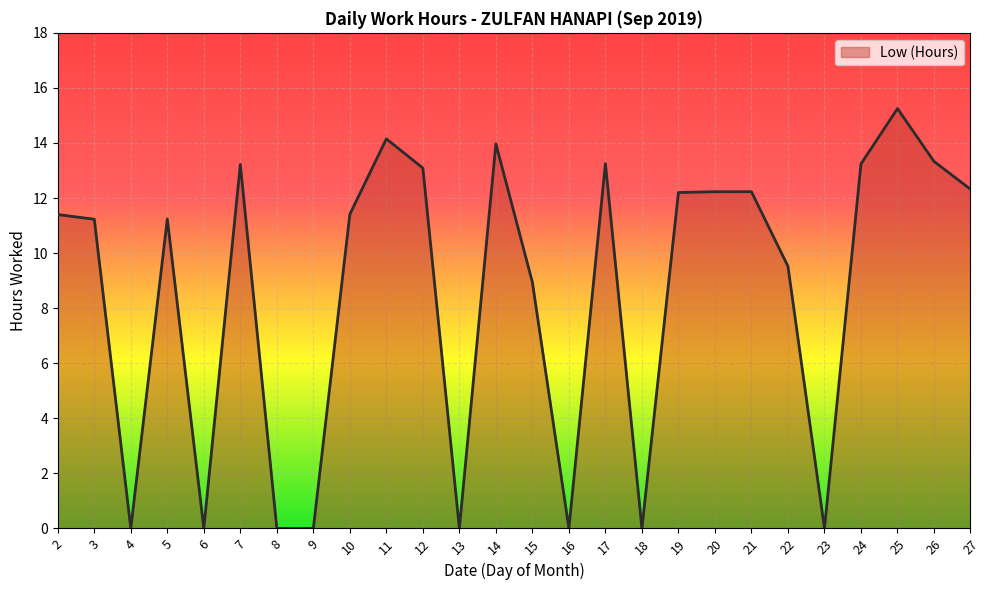

At which category does the data reach its first local peak?

5